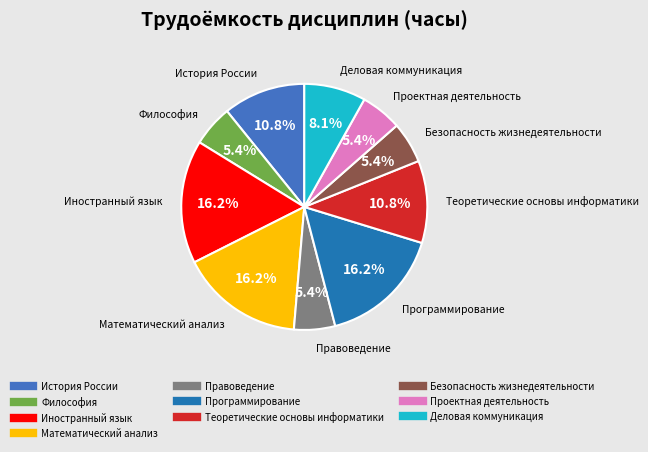

The Проектная деятельность slice represents 5% of the pie. True or false?

True